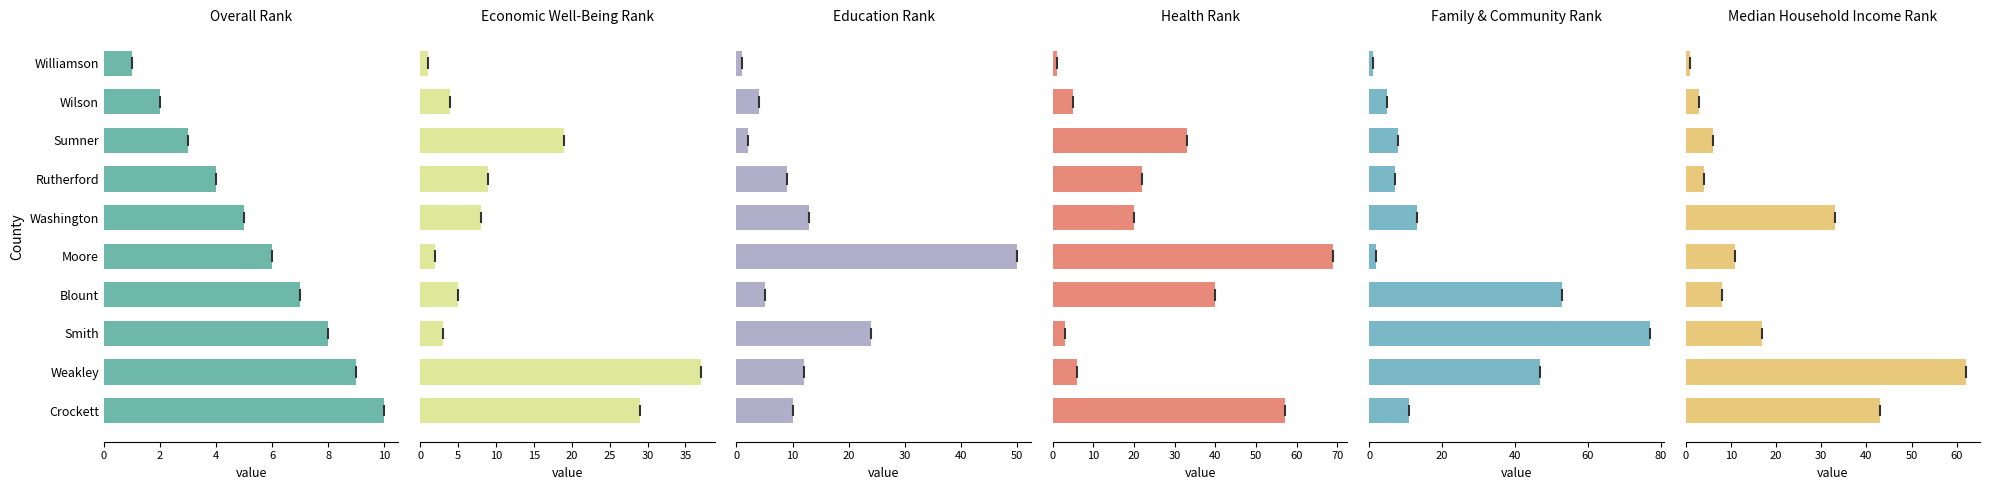

Count the number of categories in the chart.

10